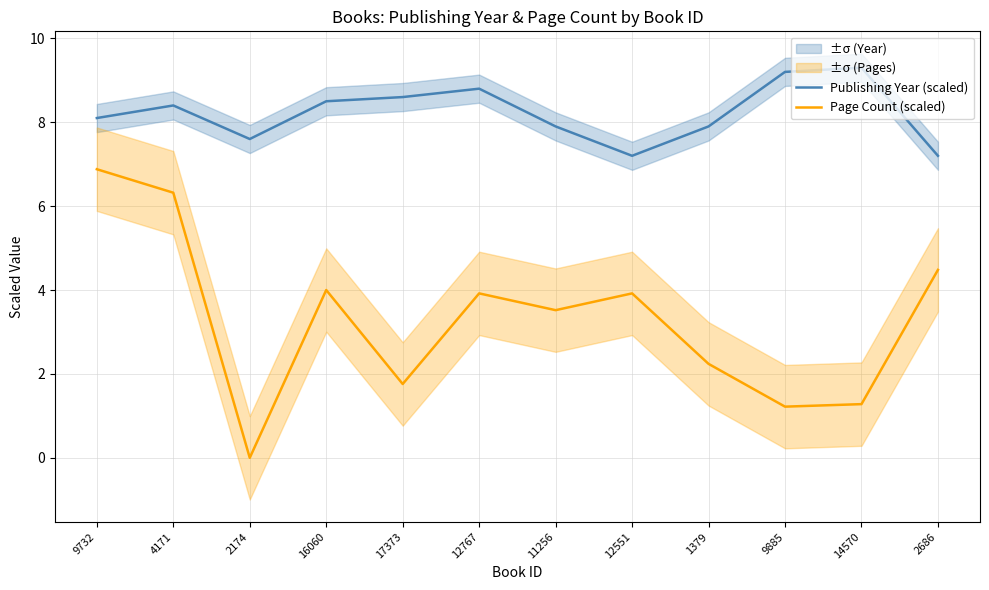

Which has a higher value, 16060 or 17373?

17373